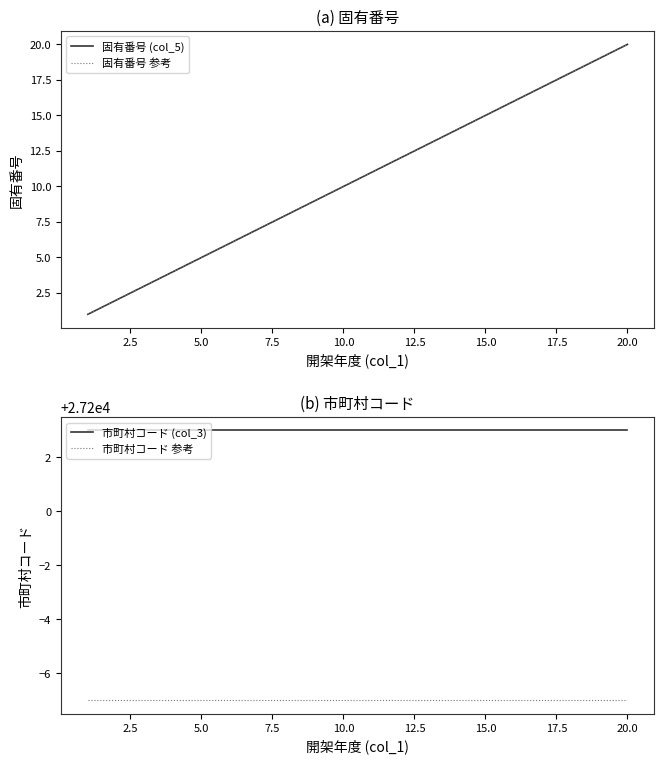

Count the number of categories in the chart.

20